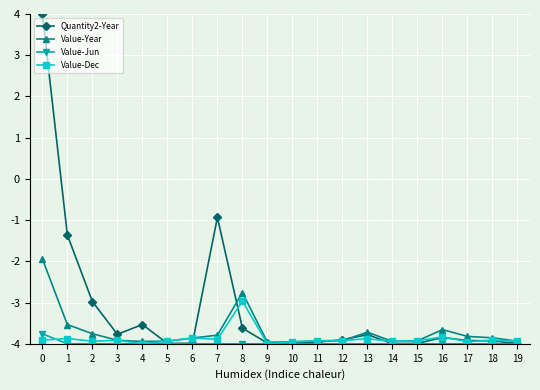

What is the value of the Quantity2-Year point at the 1st from the left?

4.0